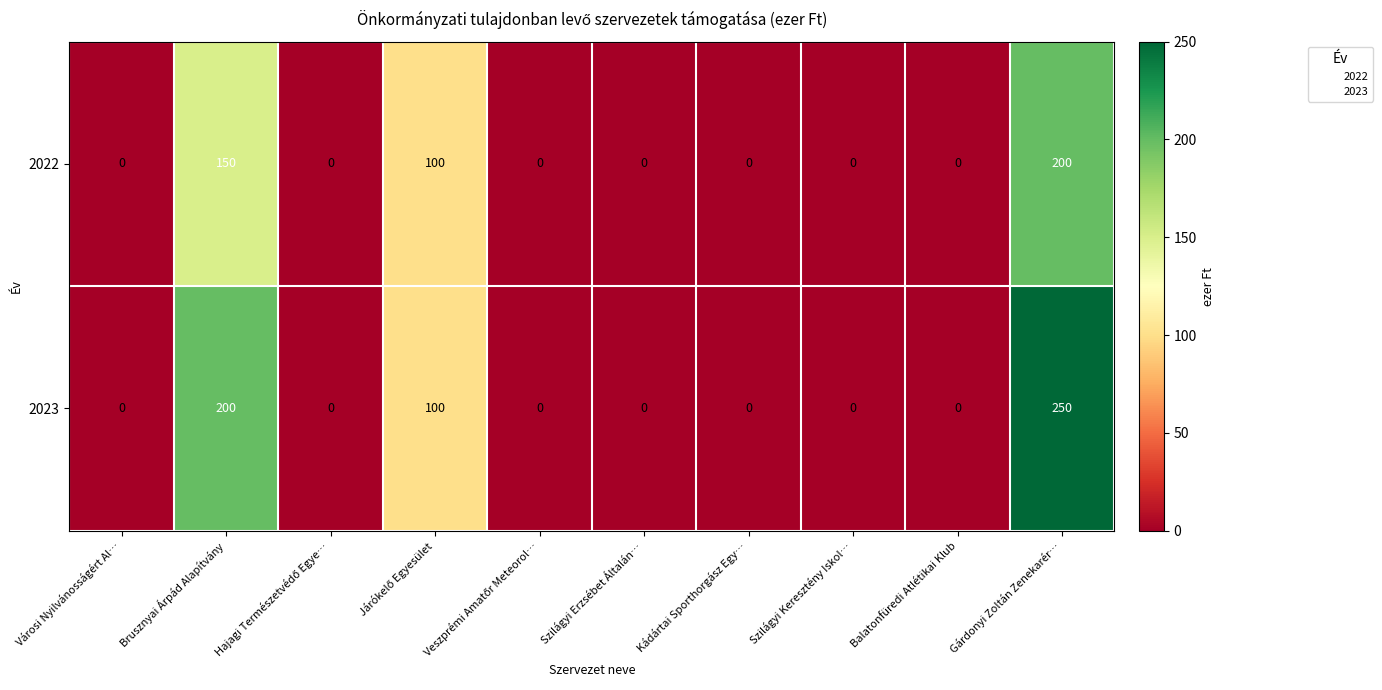

What is the difference between the maximum and second lowest values in the 2023 series?

250